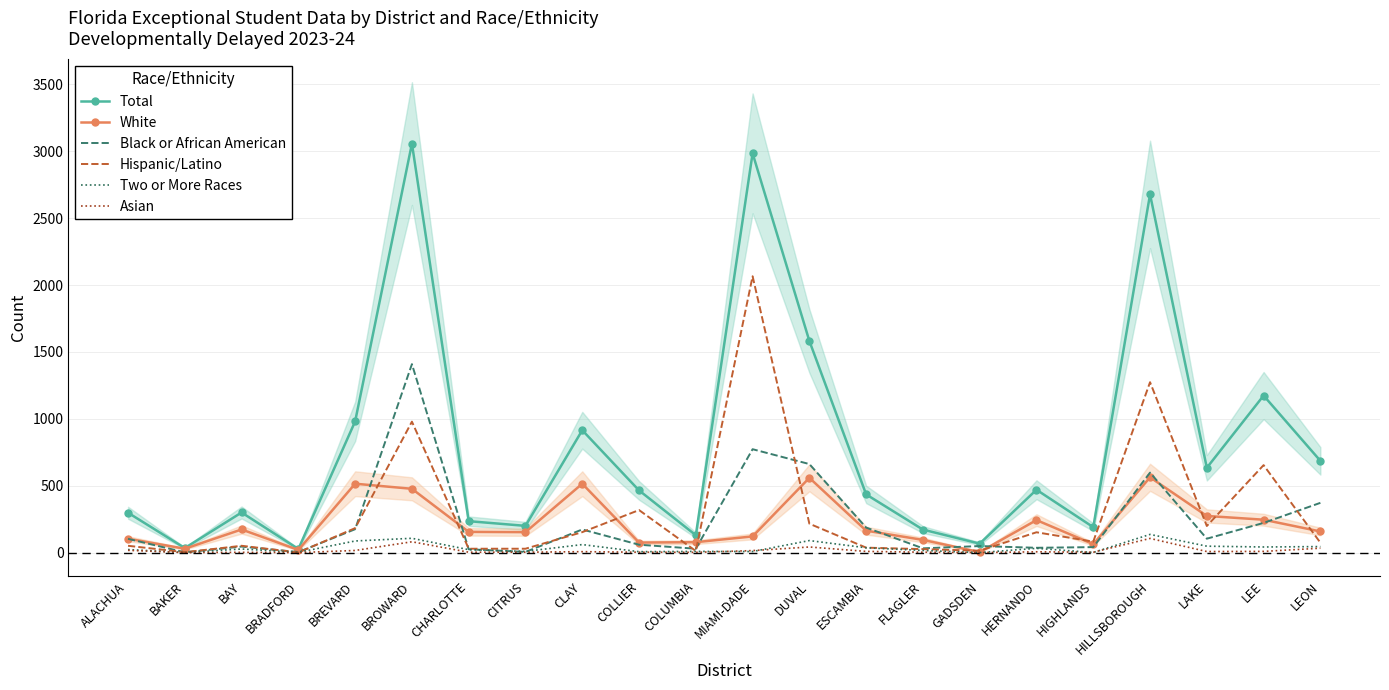

Reading left to right, transcribe all the data shown in this chart.

Total: ALACHUA=298	BAKER=34	BAY=300	BRADFORD=27	BREVARD=981	BROWARD=3058	CHARLOTTE=235	CITRUS=200	CLAY=915	COLLIER=465	COLUMBIA=130	MIAMI-DADE=2985	DUVAL=1582	ESCAMBIA=435	FLAGLER=172	GADSDEN=67	HERNANDO=470	HIGHLANDS=190	HILLSBOROUGH=2678	LAKE=634	LEE=1174	LEON=686
White: ALACHUA=104	BAKER=29	BAY=173	BRADFORD=20	BREVARD=515	BROWARD=477	CHARLOTTE=155	CITRUS=153	CLAY=515	COLLIER=75	COLUMBIA=78	MIAMI-DADE=121	DUVAL=559	ESCAMBIA=164	FLAGLER=95	GADSDEN=4	HERNANDO=243	HIGHLANDS=63	HILLSBOROUGH=563	LAKE=274	LEE=246	LEON=158
Black or African American: ALACHUA=103	BAKER=2	BAY=45	BRADFORD=4	BREVARD=175	BROWARD=1409	CHARLOTTE=25	CITRUS=5	CLAY=173	COLLIER=59	COLUMBIA=29	MIAMI-DADE=773	DUVAL=662	ESCAMBIA=187	FLAGLER=32	GADSDEN=49	HERNANDO=36	HIGHLANDS=41	HILLSBOROUGH=598	LAKE=104	LEE=222	LEON=372
Hispanic/Latino: ALACHUA=51	BAKER=3	BAY=51	BRADFORD=1	BREVARD=183	BROWARD=979	CHARLOTTE=29	CITRUS=29	CLAY=153	COLLIER=318	COLUMBIA=12	MIAMI-DADE=2066	DUVAL=216	ESCAMBIA=37	FLAGLER=26	GADSDEN=14	HERNANDO=152	HIGHLANDS=82	HILLSBOROUGH=1274	LAKE=199	LEE=654	LEON=74
Two or More Races: ALACHUA=23	BAKER=0	BAY=27	BRADFORD=2	BREVARD=87	BROWARD=107	CHARLOTTE=22	CITRUS=9	CLAY=60	COLLIER=7	COLUMBIA=9	MIAMI-DADE=8	DUVAL=90	ESCAMBIA=36	FLAGLER=16	GADSDEN=0	HERNANDO=32	HIGHLANDS=1	HILLSBOROUGH=136	LAKE=48	LEE=42	LEON=45
Asian: ALACHUA=17	BAKER=0	BAY=2	BRADFORD=0	BREVARD=16	BROWARD=81	CHARLOTTE=3	CITRUS=3	CLAY=7	COLLIER=3	COLUMBIA=2	MIAMI-DADE=15	DUVAL=42	ESCAMBIA=9	FLAGLER=3	GADSDEN=0	HERNANDO=6	HIGHLANDS=3	HILLSBOROUGH=106	LAKE=8	LEE=9	LEON=33